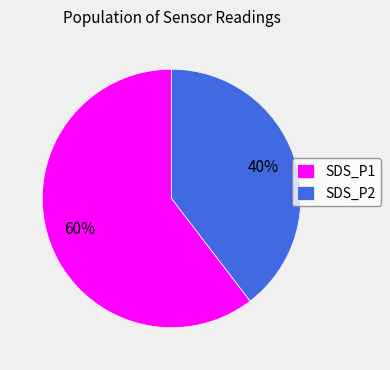

To the nearest percent, what is the combined percentage of SDS_P1 and SDS_P2?

100%